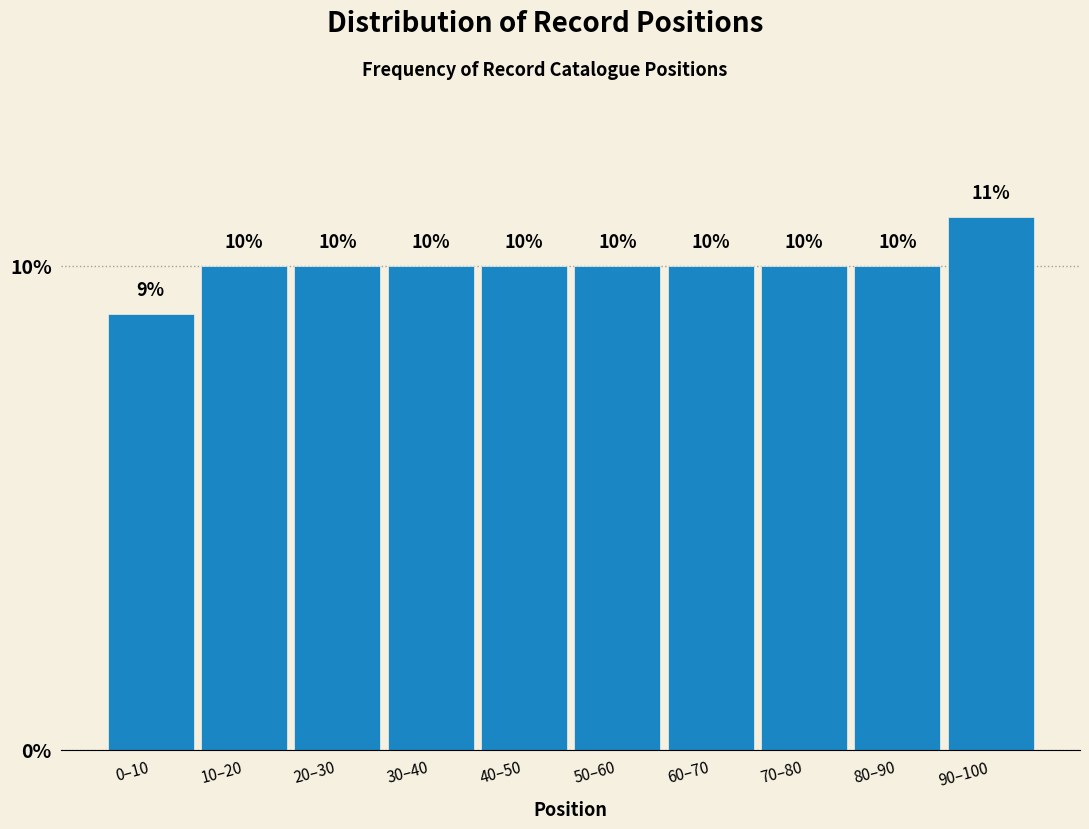

Reading left to right, what are all the values shown in this chart?

9	10	10	10	10	10	10	10	10	11